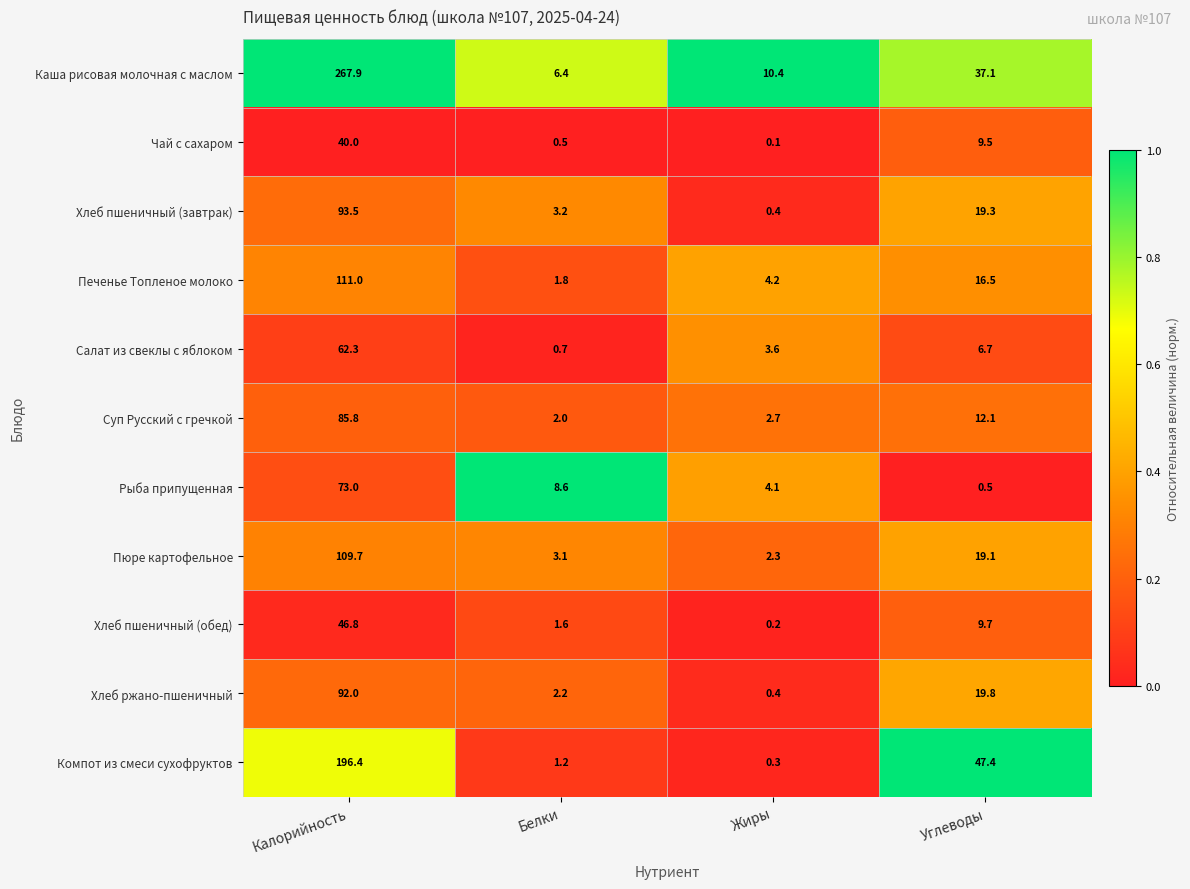

Count the number of categories in the chart.

4